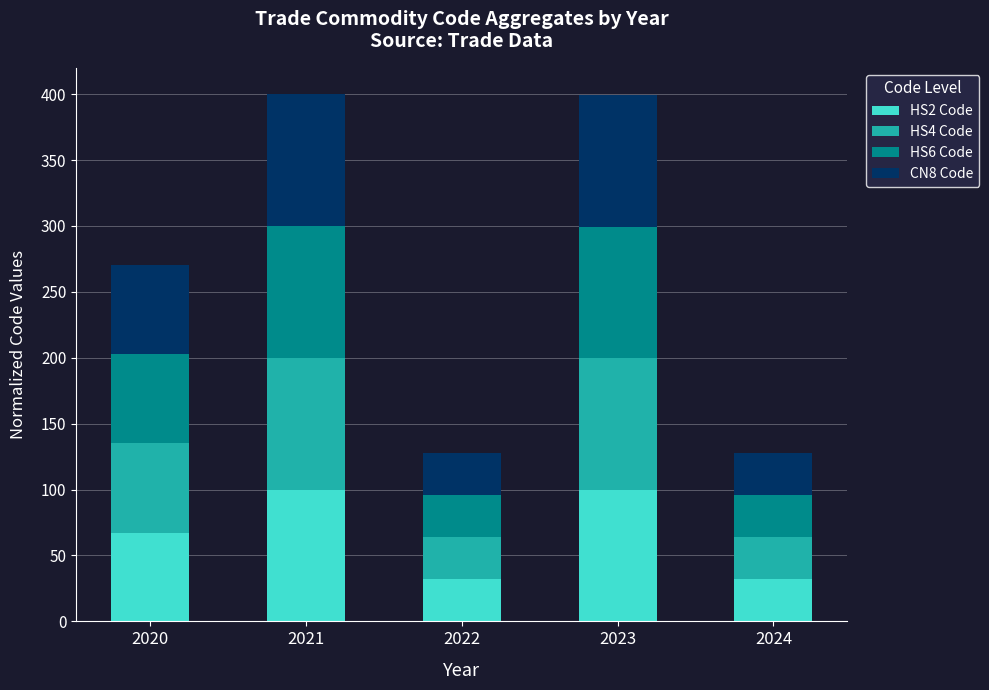

What is the total value across all series at 2024?

128.0